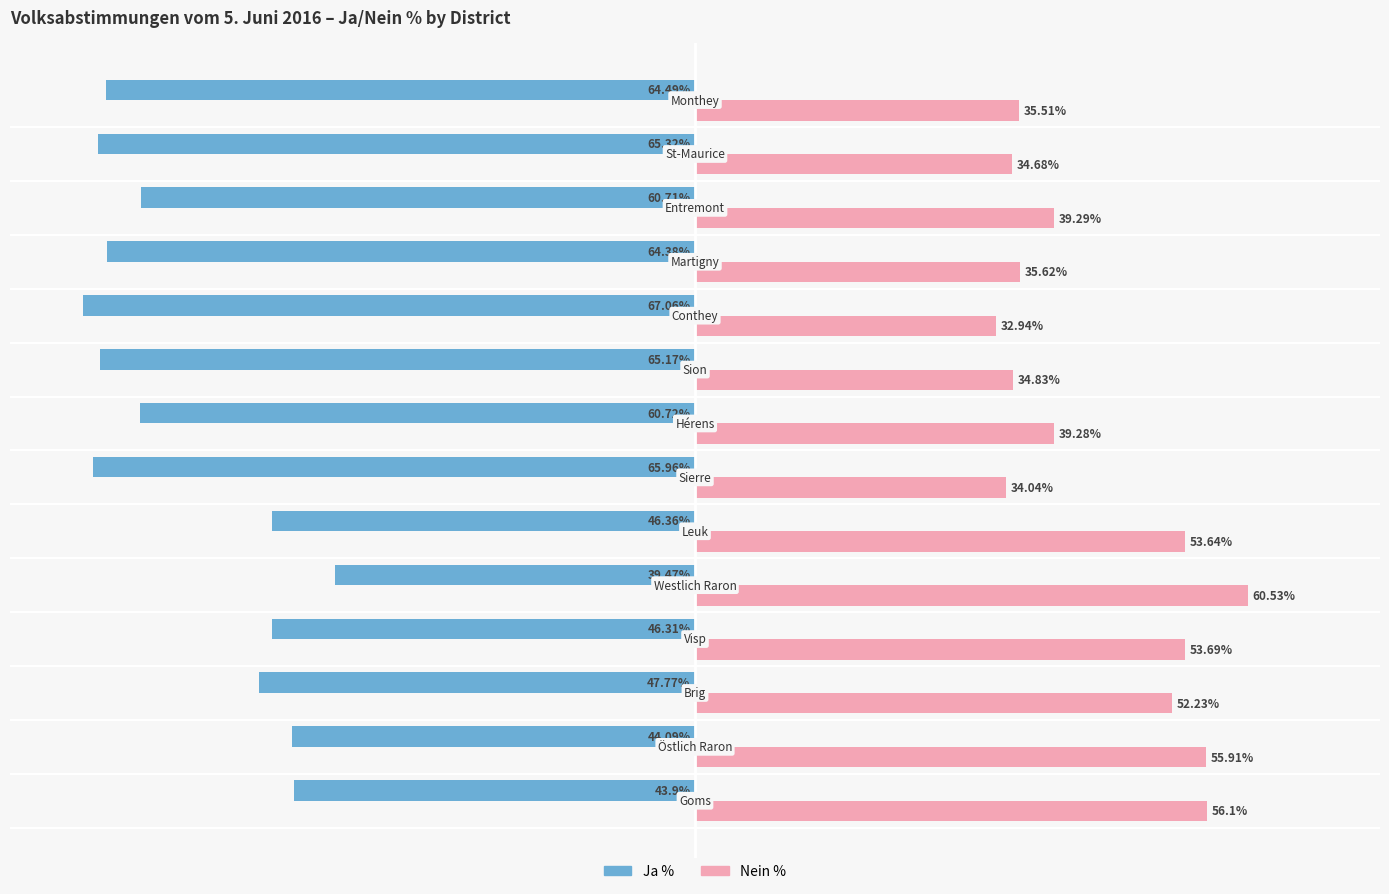

Rank the series by their average value, from highest to lowest.

Nein %, Ja %